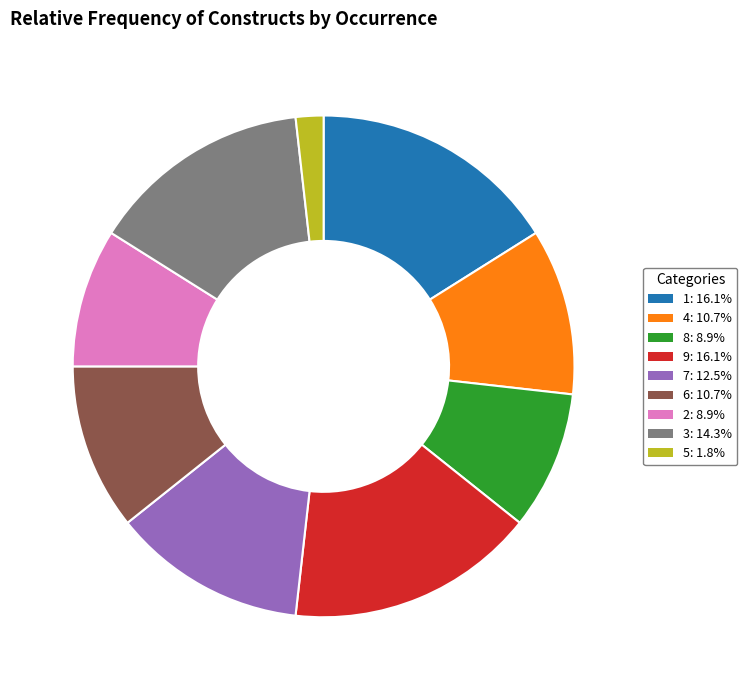

Which category has the smallest portion of the pie?

5